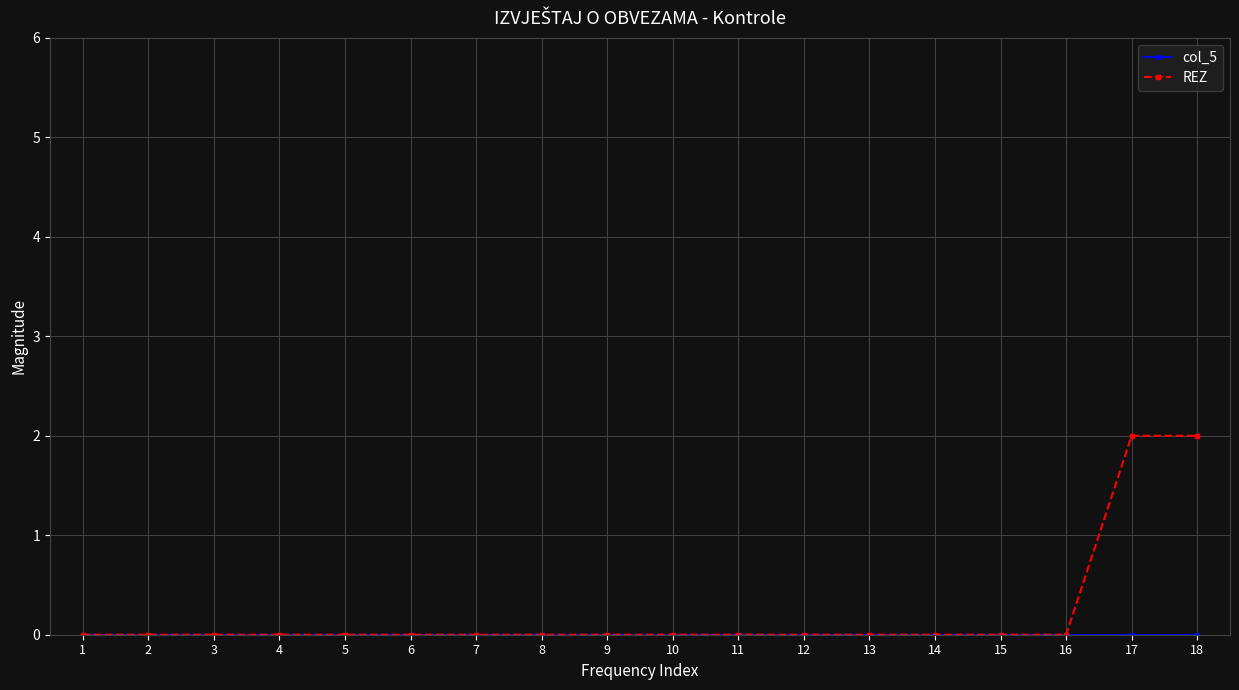

The value of REZ at 3 is -1. True or false?

False